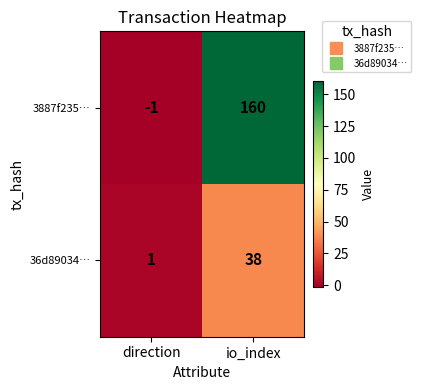

Rank the categories by 36d89034… value from highest to lowest.

io_index, direction